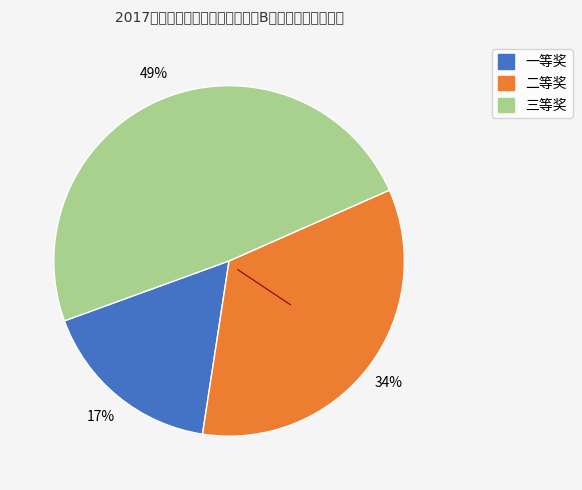

What percentage is the 二等奖 slice, to the nearest percent?

34%